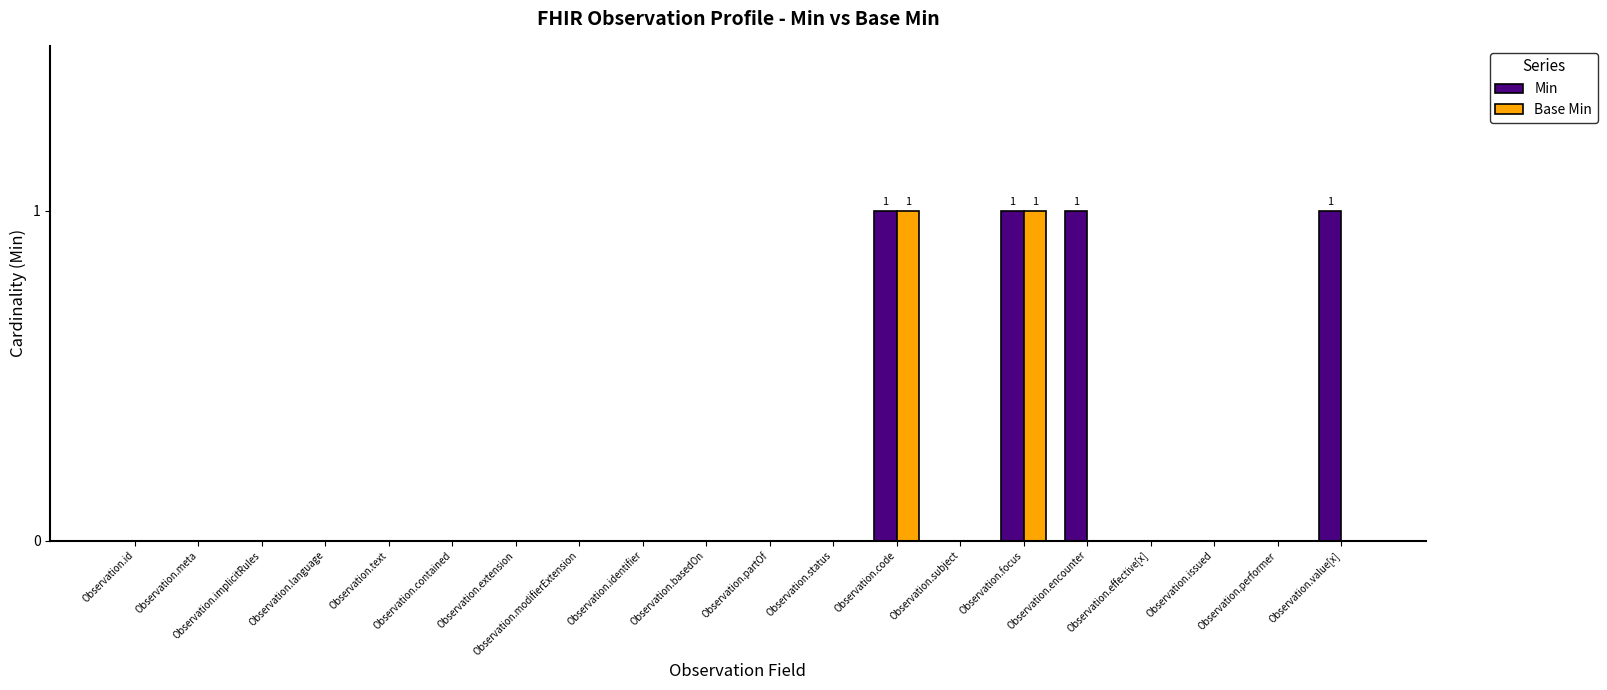

Reading left to right, transcribe all the data shown in this chart.

Min: 0	0	0	0	0	0	0	0	0	0	0	0	1	0	1	1	0	0	0	1
Base Min: 0	0	0	0	0	0	0	0	0	0	0	0	1	0	1	0	0	0	0	0